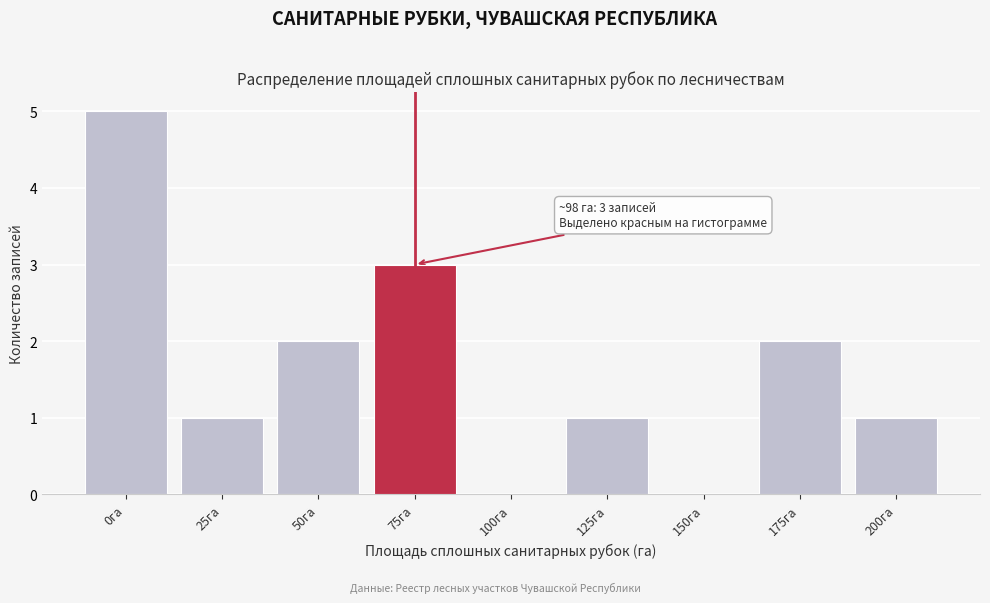

Reading left to right, what are all the values shown in this chart?

0га=5	25га=1	50га=2	75га=3	100га=0	125га=1	150га=0	175га=2	200га=1